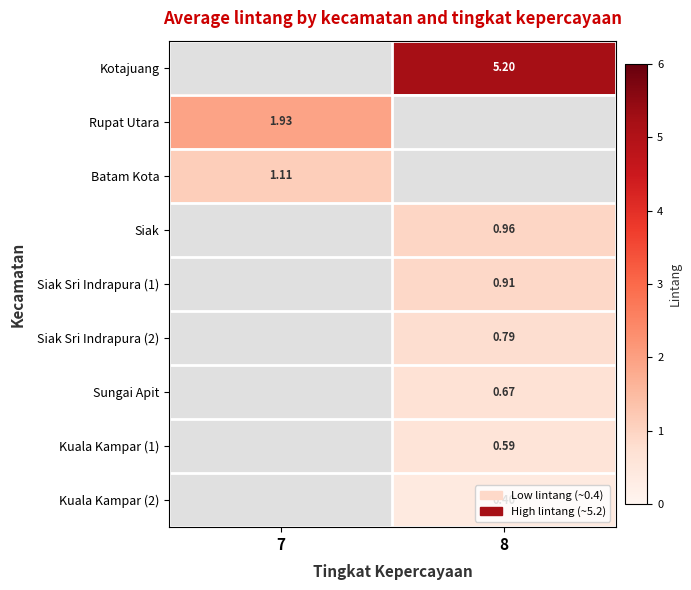

Which label corresponds to the smallest value in the chart?

8